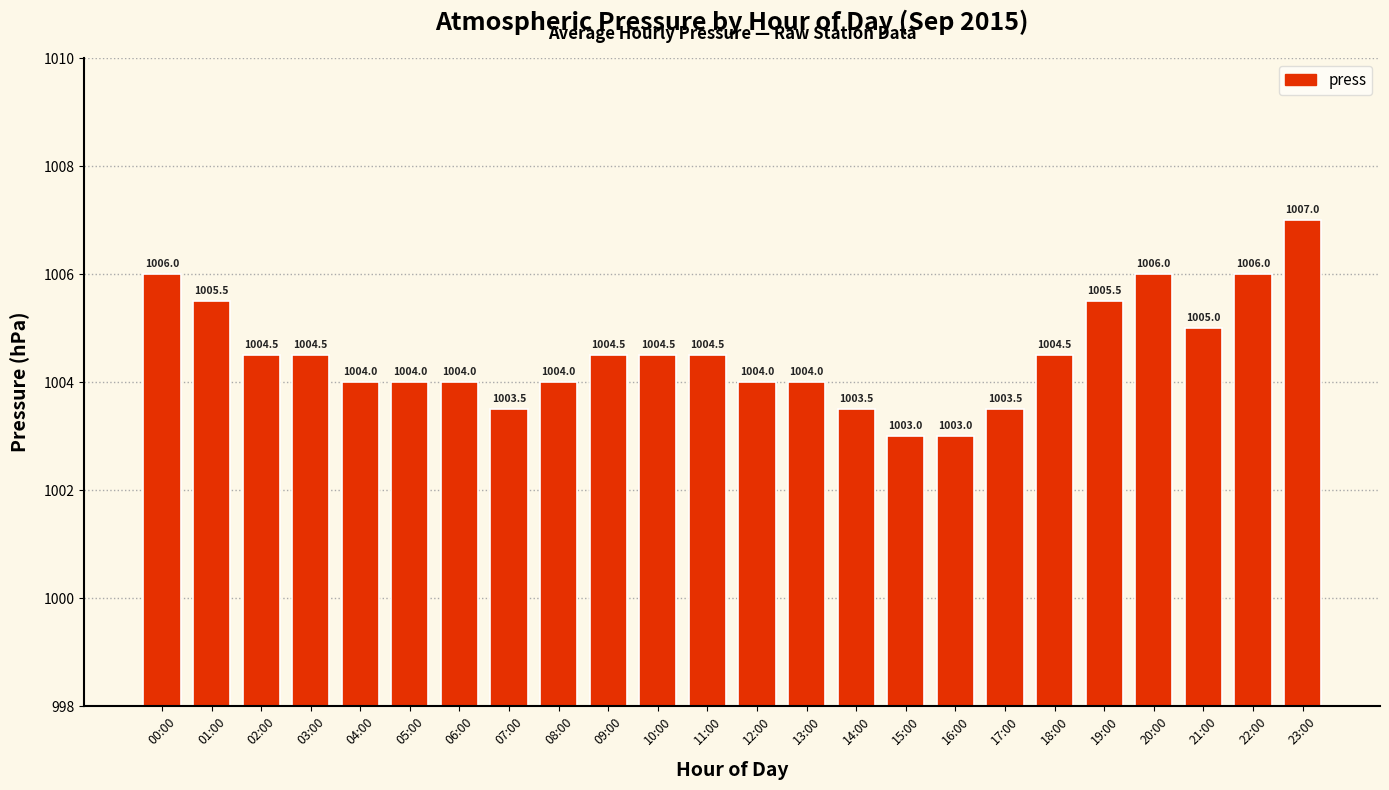

What position from the right is 00:00?

24